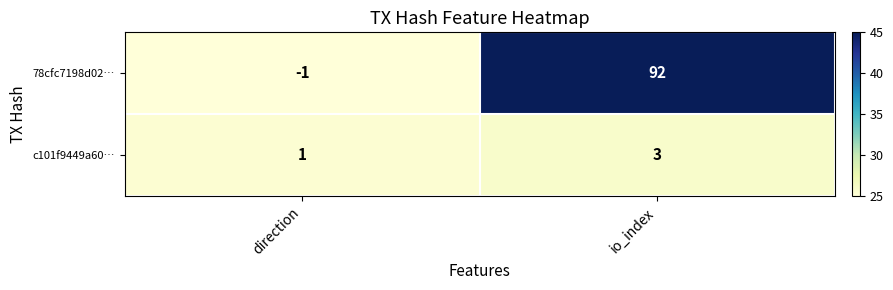

At which category is the sum across all series the highest?

io_index